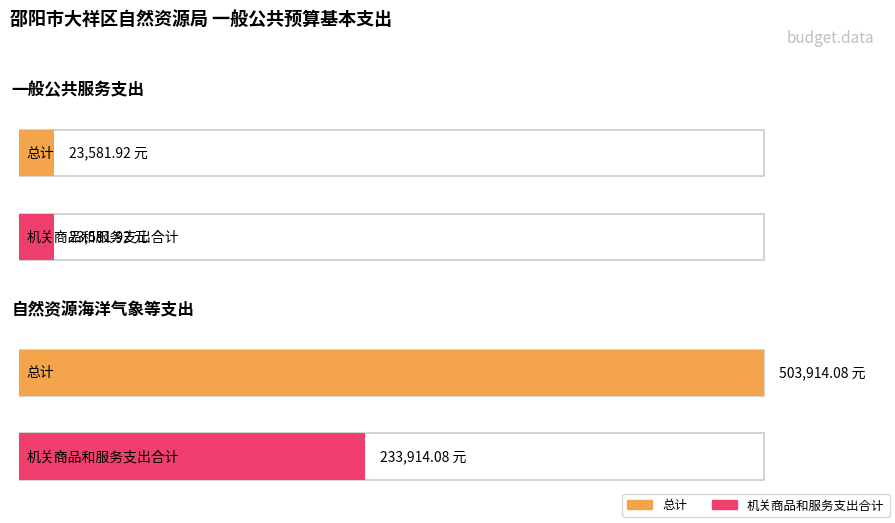

Reading right to left, transcribe all the data shown in this chart.

总计: 自然资源海洋气象等支出=503914.1	一般公共服务支出=23581.9
机关商品和服务支出合计: 自然资源海洋气象等支出=233914.1	一般公共服务支出=23581.9